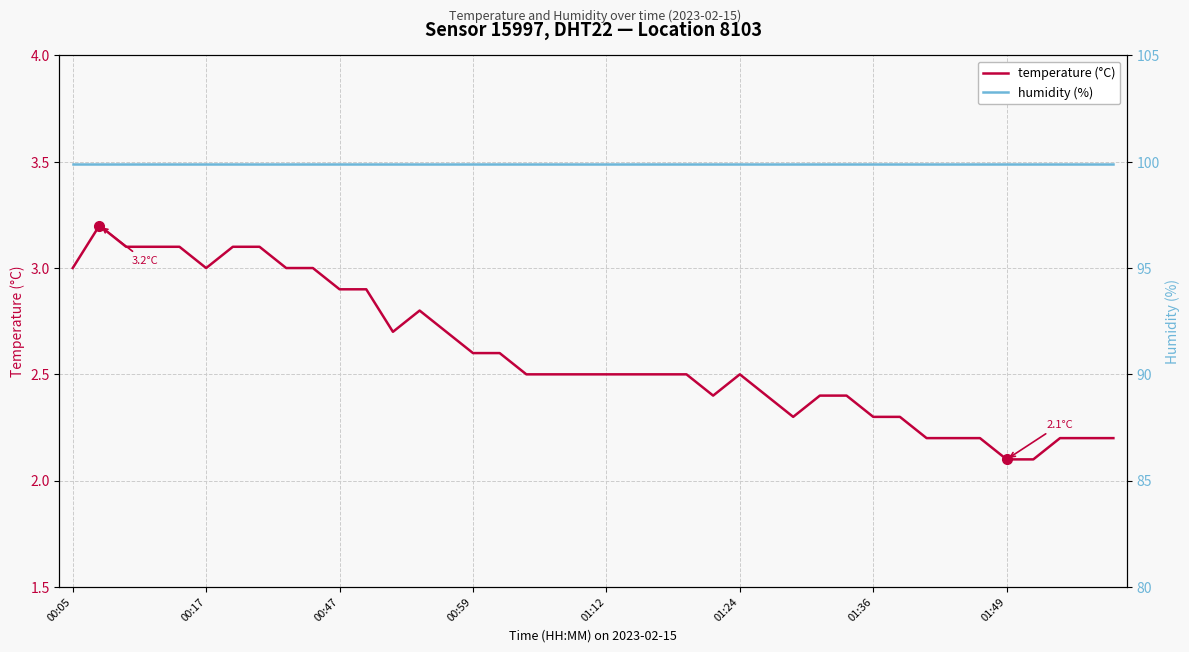

What is the value of the temperature (°C) point at the 28th from the left?

2.3